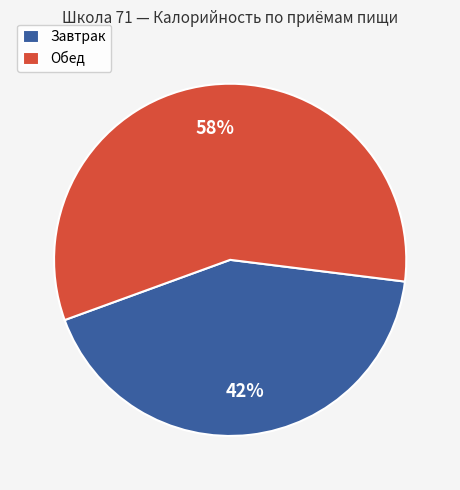

How many slices are in this pie chart?

2